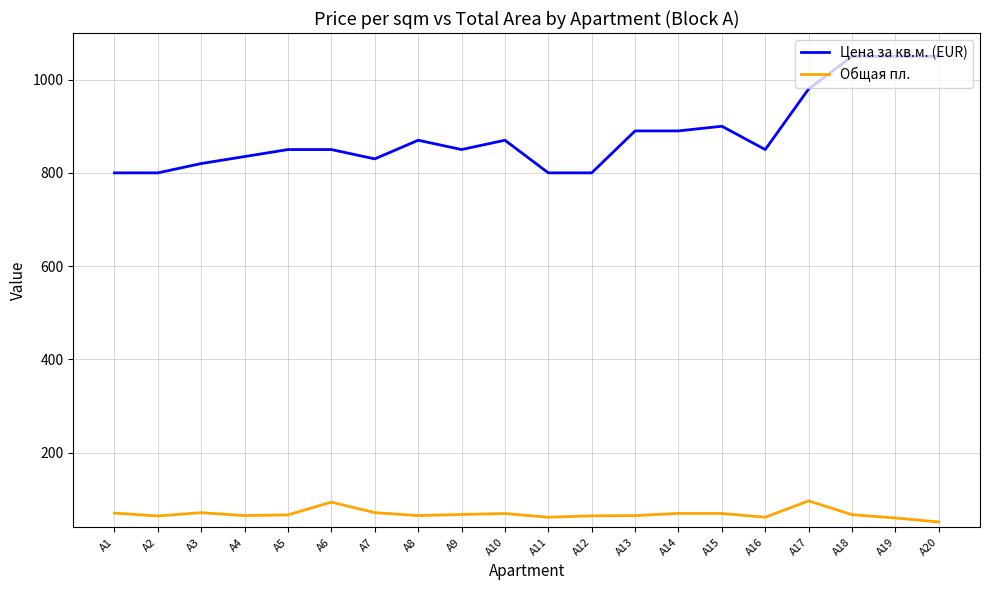

Is it true that Общая пл. equals 110.3 at A4?

False